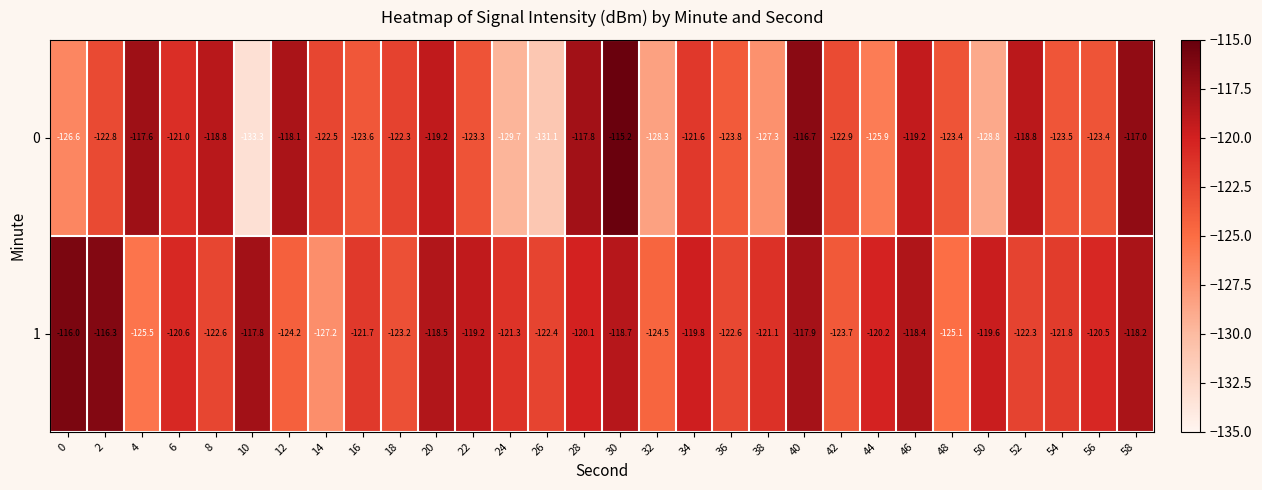

What is the minimum value shown in the chart?

-133.3